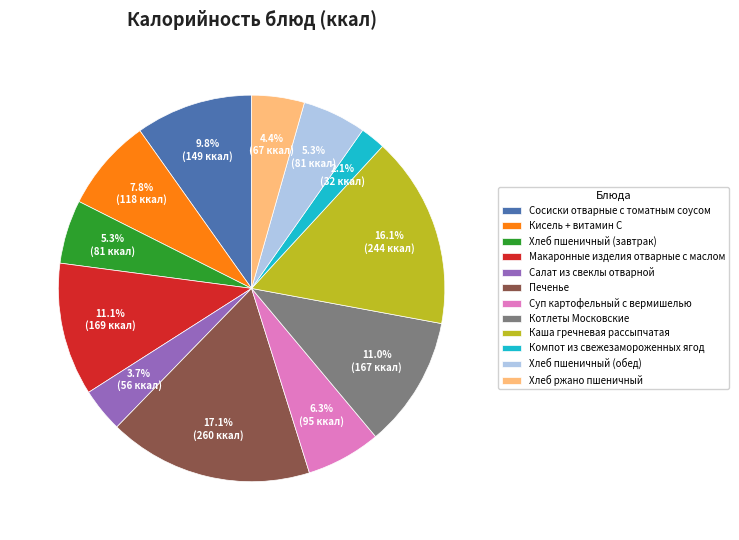

To the nearest percent, what is the average slice percentage?

8%